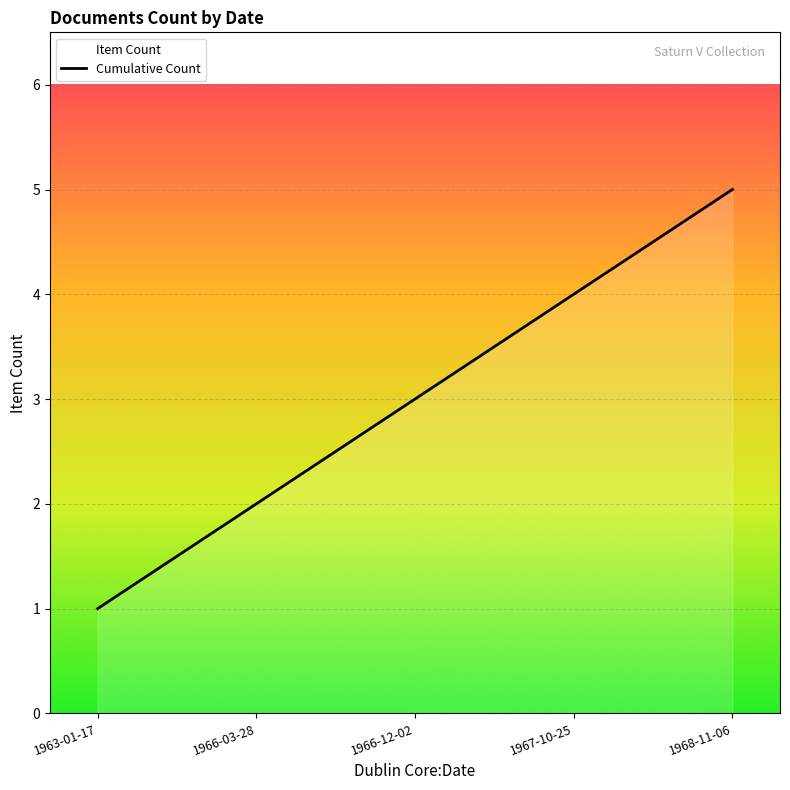

Reading left to right, extract all data points from this chart.

1	2	3	4	5